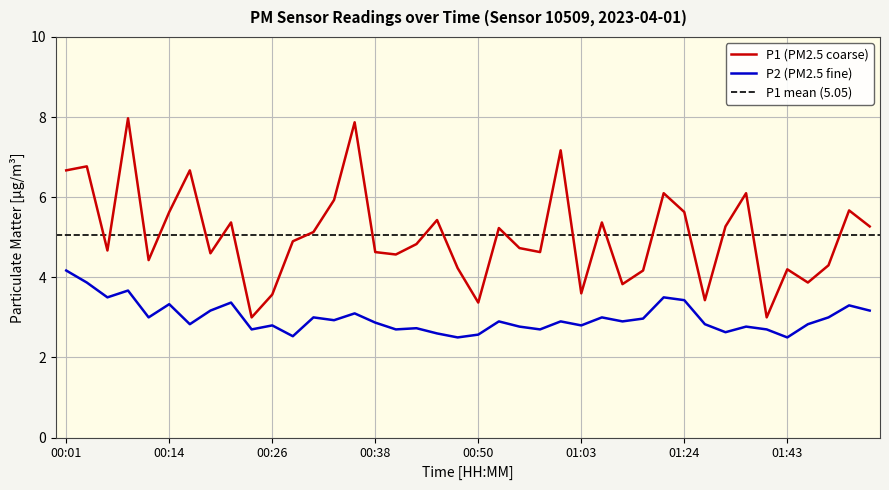

Reading left to right, list all the values displayed in this chart.

P1: 00:01=6.7	00:04=6.8	00:06=4.7	00:09=8.0	00:11=4.4	00:14=5.6	00:16=6.7	00:18=4.6	00:21=5.4	00:23=3.0	00:26=3.6	00:28=4.9	00:31=5.1	00:33=5.9	00:36=7.9	00:38=4.6	00:40=4.6	00:43=4.8	00:45=5.4	00:48=4.2	00:50=3.4	00:53=5.2	00:55=4.7	00:58=4.6	01:01=7.2	01:03=3.6	01:06=5.4	01:11=3.8	01:14=4.2	01:16=6.1	01:24=5.6	01:27=3.4	01:35=5.3	01:38=6.1	01:40=3.0	01:43=4.2	01:45=3.9	01:48=4.3	01:50=5.7	01:53=5.3
P2: 00:01=4.2	00:04=3.9	00:06=3.5	00:09=3.7	00:11=3.0	00:14=3.3	00:16=2.8	00:18=3.2	00:21=3.4	00:23=2.7	00:26=2.8	00:28=2.5	00:31=3.0	00:33=2.9	00:36=3.1	00:38=2.9	00:40=2.7	00:43=2.7	00:45=2.6	00:48=2.5	00:50=2.6	00:53=2.9	00:55=2.8	00:58=2.7	01:01=2.9	01:03=2.8	01:06=3.0	01:11=2.9	01:14=3.0	01:16=3.5	01:24=3.4	01:27=2.8	01:35=2.6	01:38=2.8	01:40=2.7	01:43=2.5	01:45=2.8	01:48=3.0	01:50=3.3	01:53=3.2